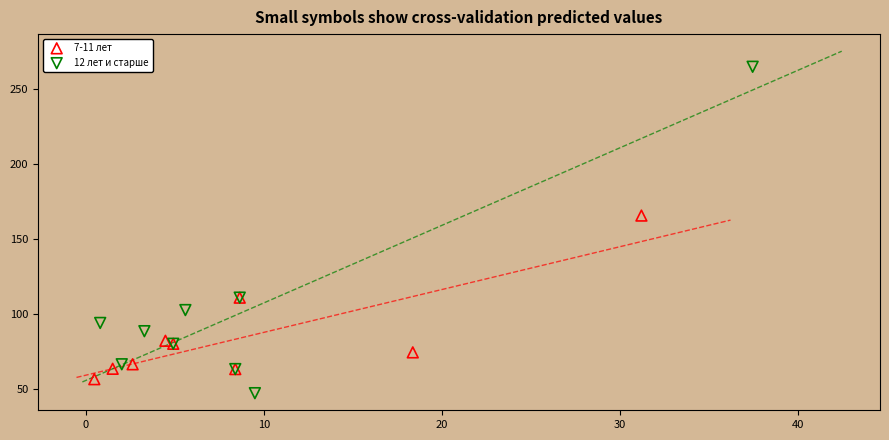

Which series has the widest spread of Y values?

12 лет и старше